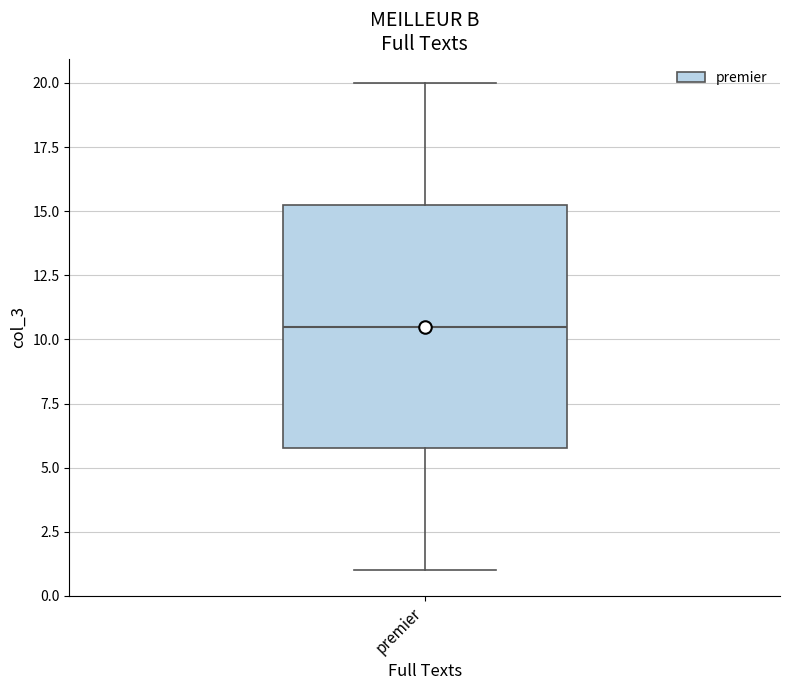

Where does the lower whisker of the box for premier end on the y-axis? The values are not printed on the chart, so give them approximately, as read against the axis.

1.0